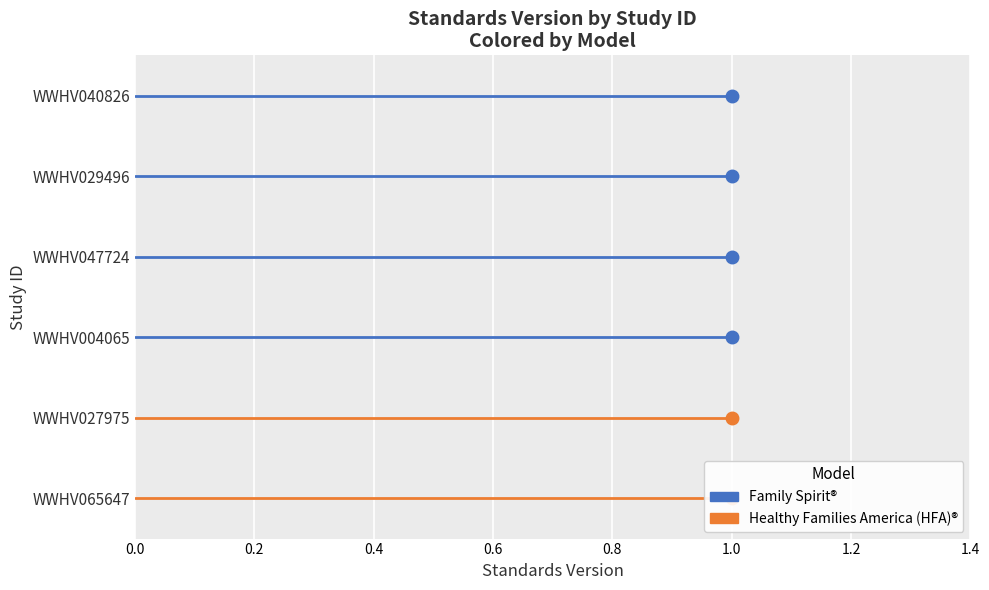

What are all the series names shown in the legend?

Family Spirit®, Healthy Families America (HFA)®